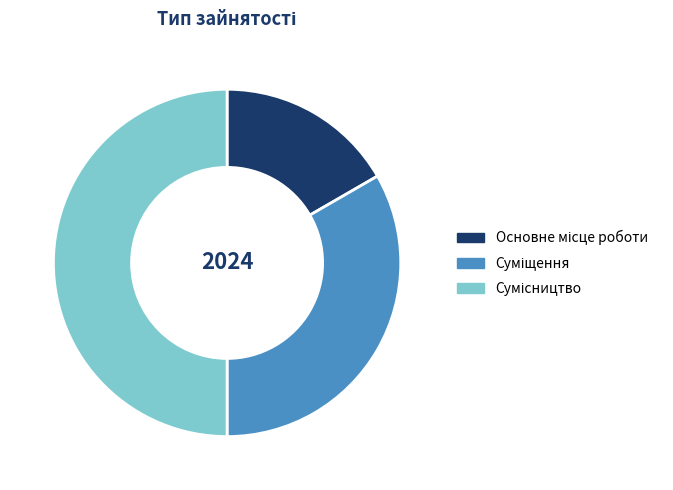

Is there any slice that represents more than half of the pie?

No